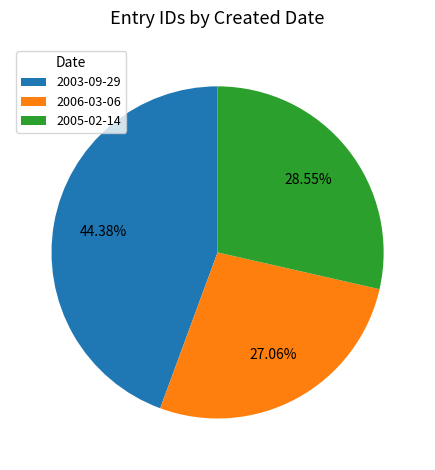

Between 2005-02-14 and 2006-03-06, which is larger?

2005-02-14